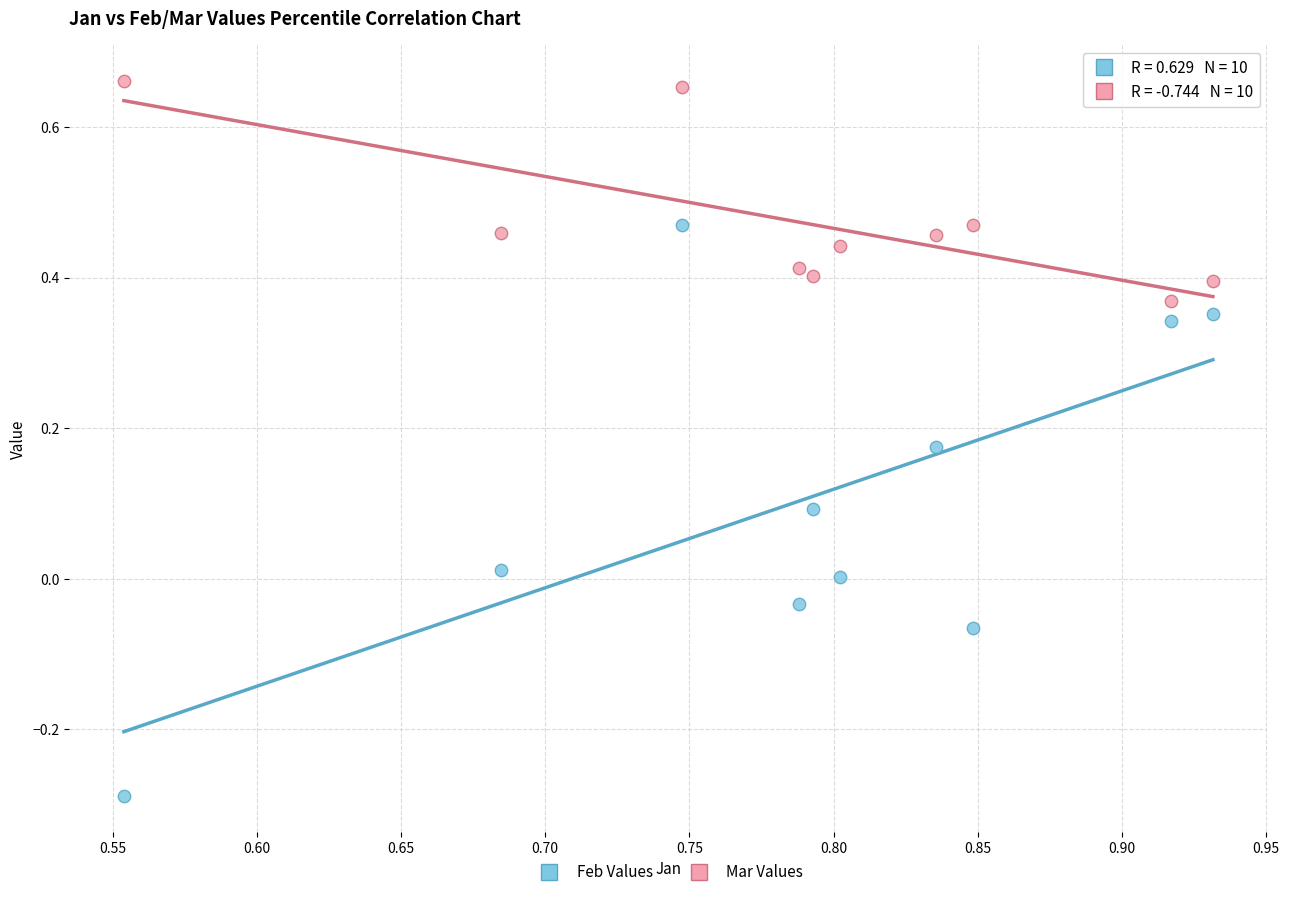

Which series reaches the minimum Y coordinate?

Feb Values